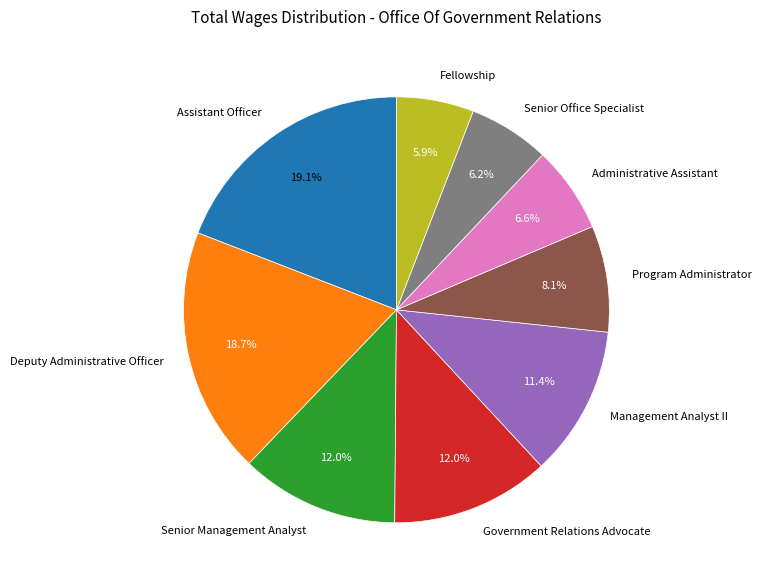

Between Assistant Officer and Management Analyst II, which is larger?

Assistant Officer